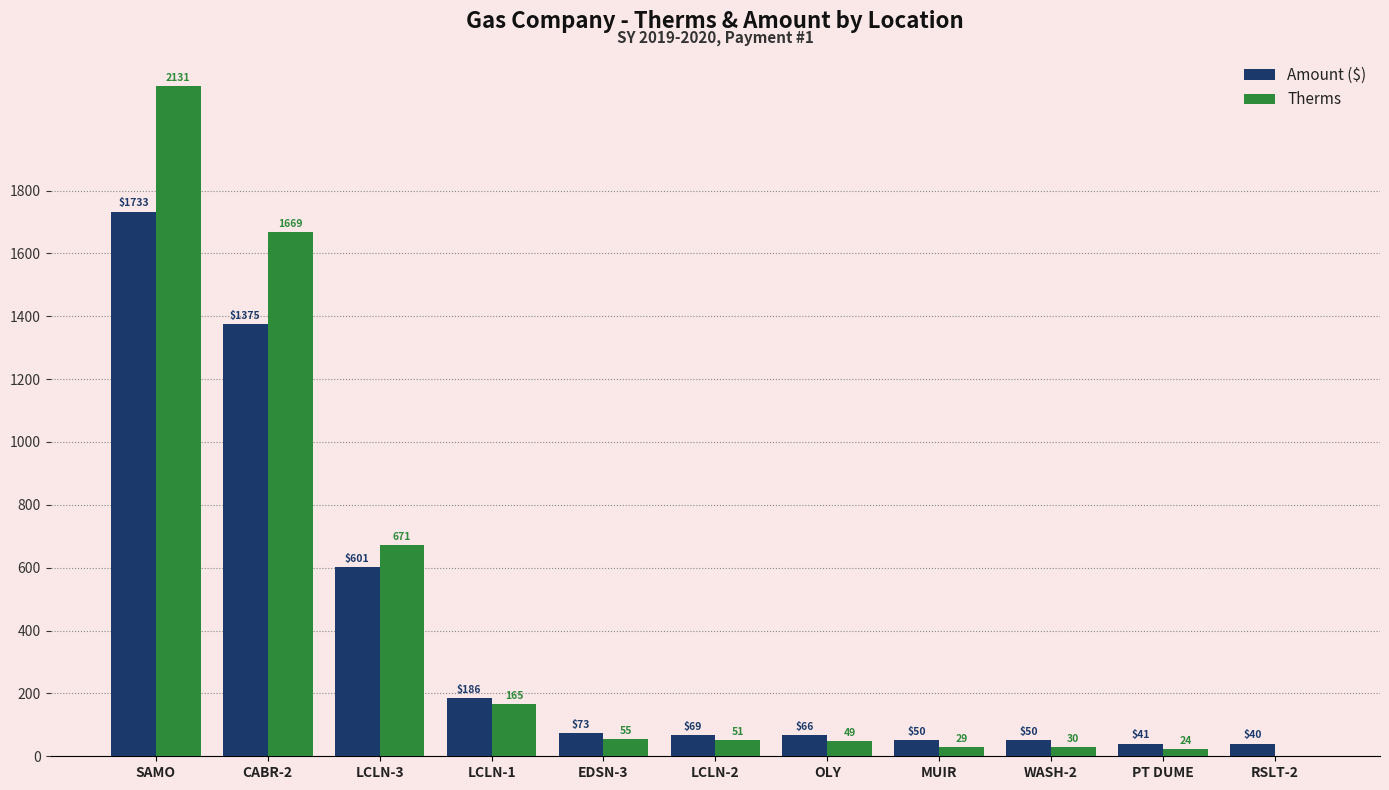

At which label is Therms closest to 1065?

LCLN-3